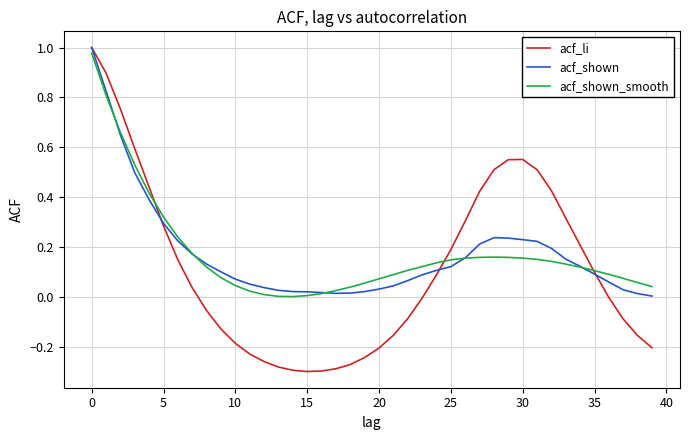

Which series has the widest spread of values?

acf_li